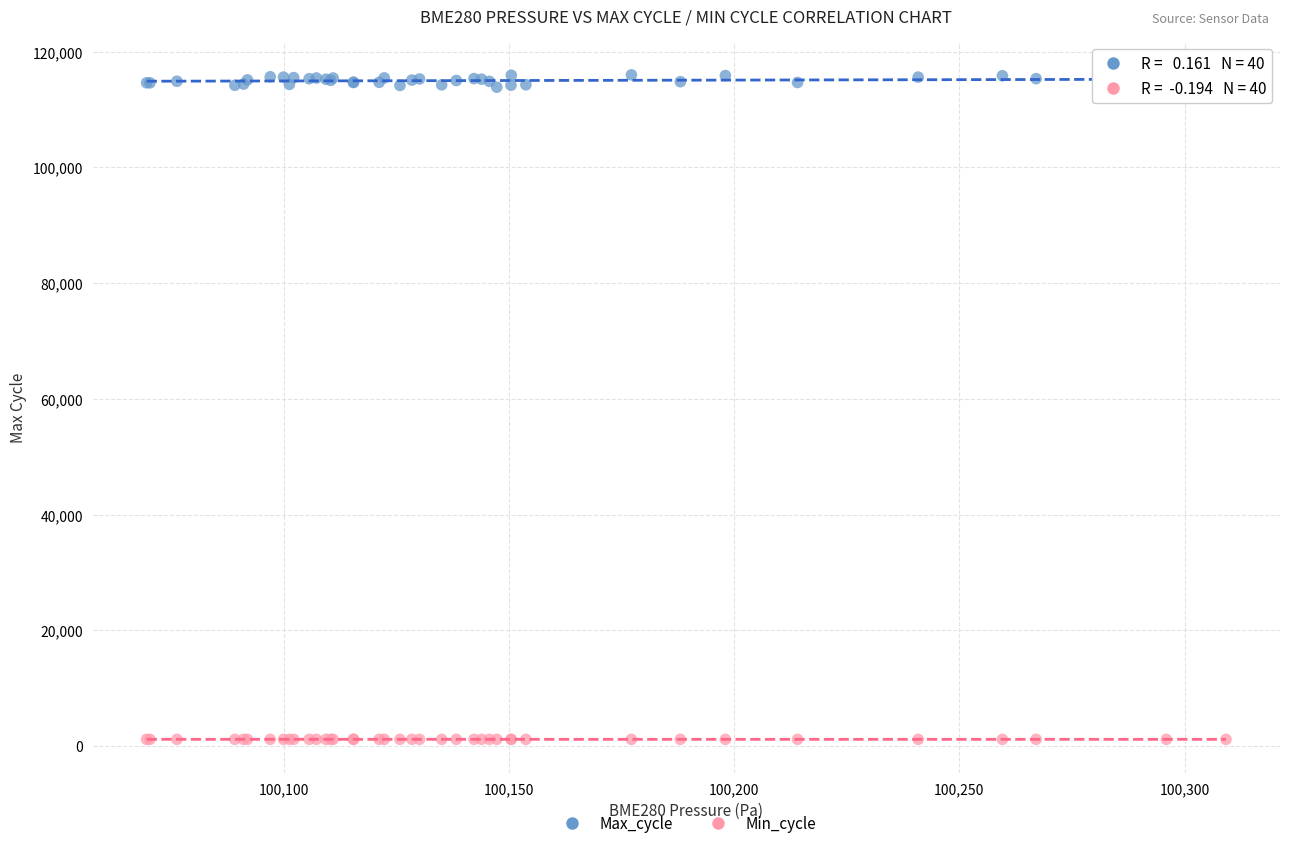

Which series contains the highest Y value?

Max_cycle